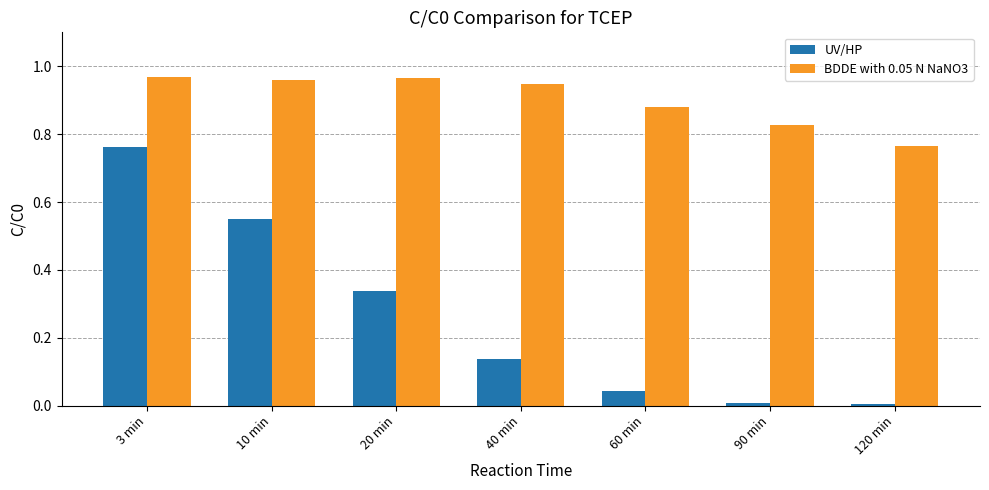

How many categories are shown in the chart?

7